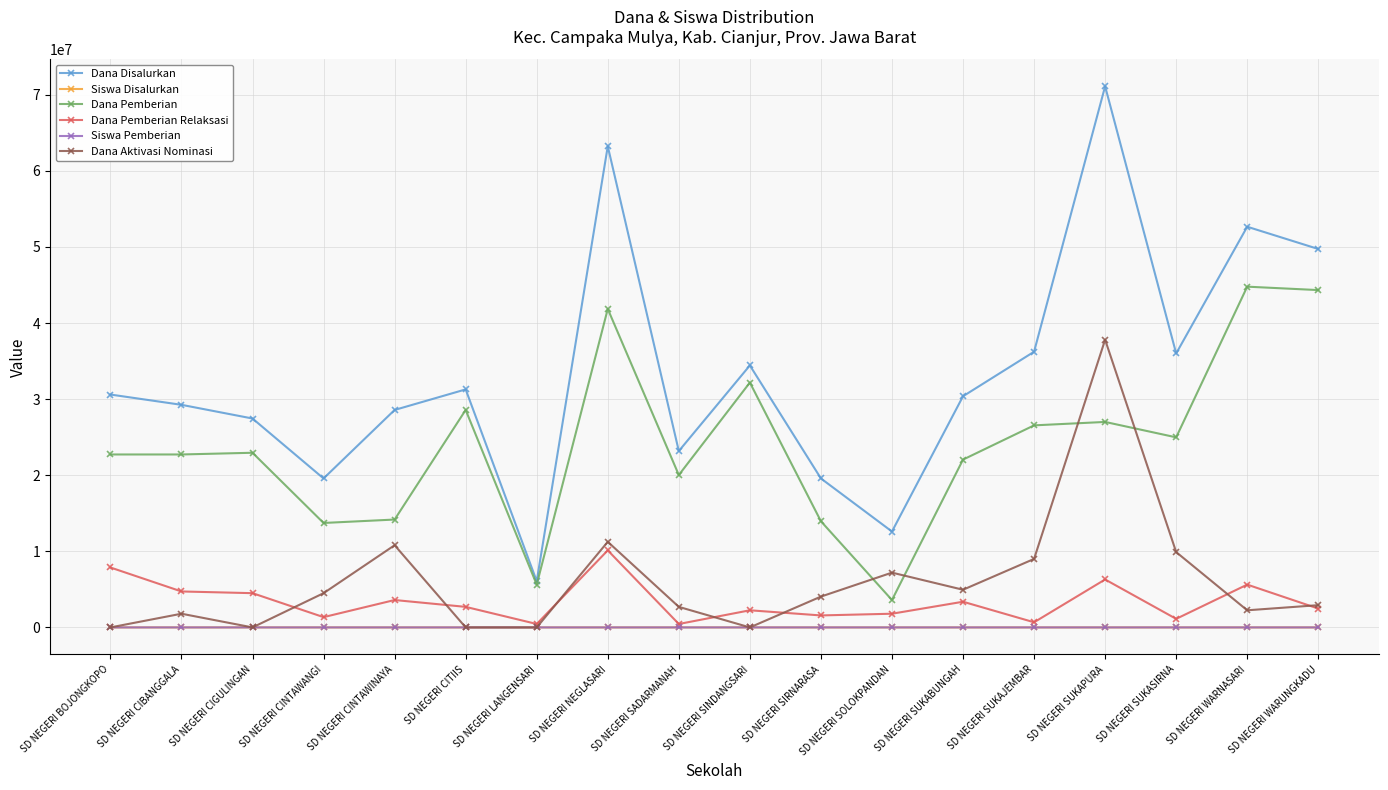

What is the label of the 16th point from the right?

SD NEGERI CIGULINGAN